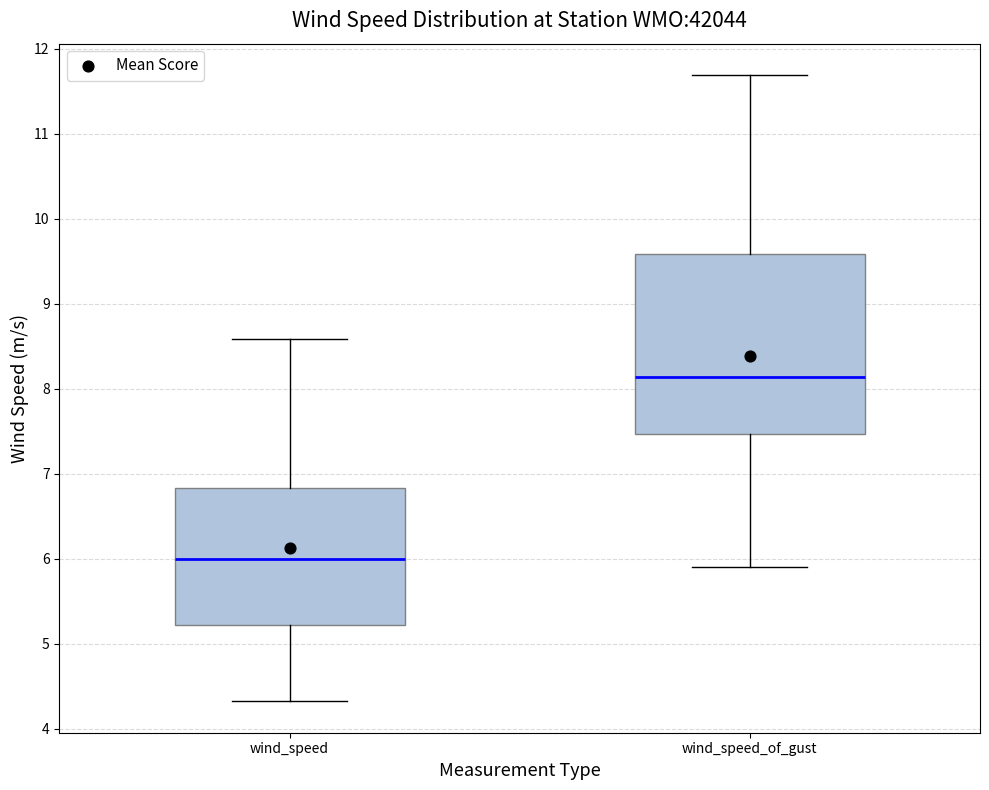

Reading left to right, transcribe this box plot: for each box, give where its median line is, the range the box spans, and where its two whiskers end, as read against the y-axis. The values are not printed on the chart, so give them approximately, as read against the axis.

wind_speed: median 6.0, box 5.2 to 6.8, whiskers 4.3 to 8.6
wind_speed_of_gust: median 8.1, box 7.5 to 9.6, whiskers 5.9 to 11.7